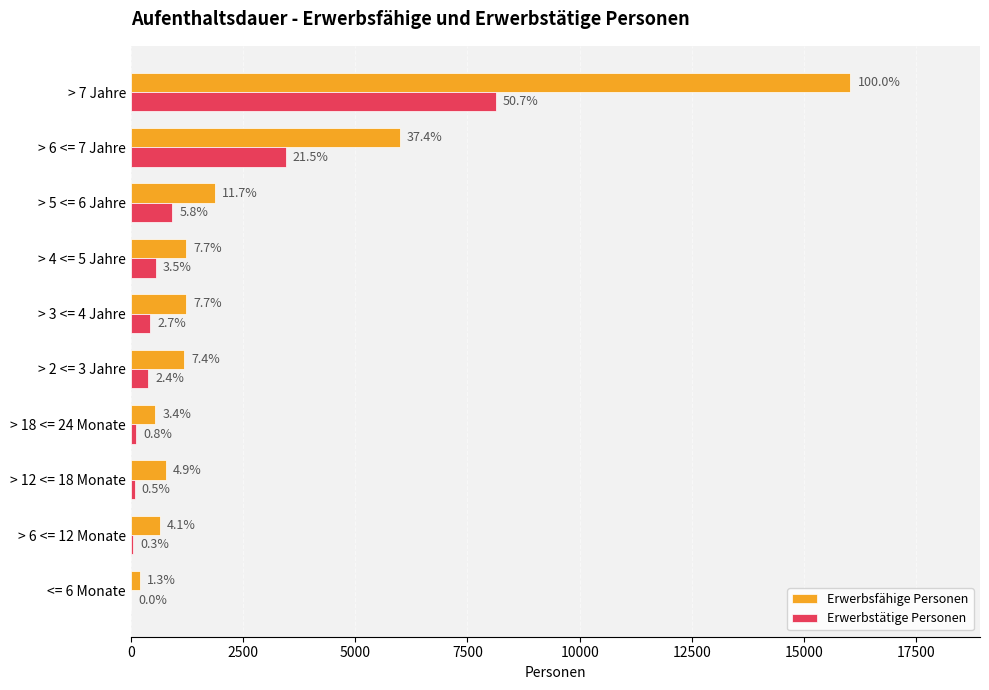

What are all the series names shown in the legend?

Erwerbsfähige Personen, Erwerbstätige Personen